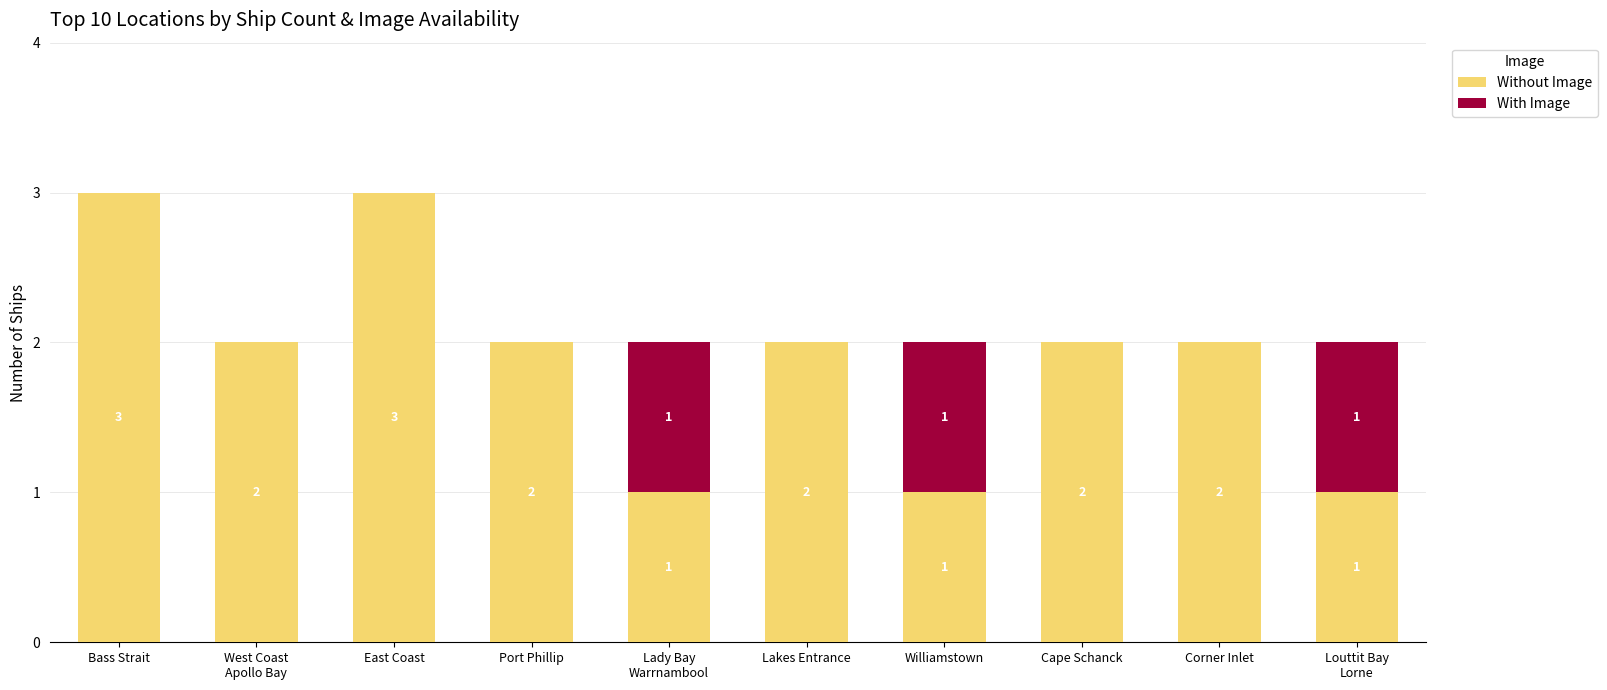

The Without Image series shows 2 at Corner Inlet. True or false?

True